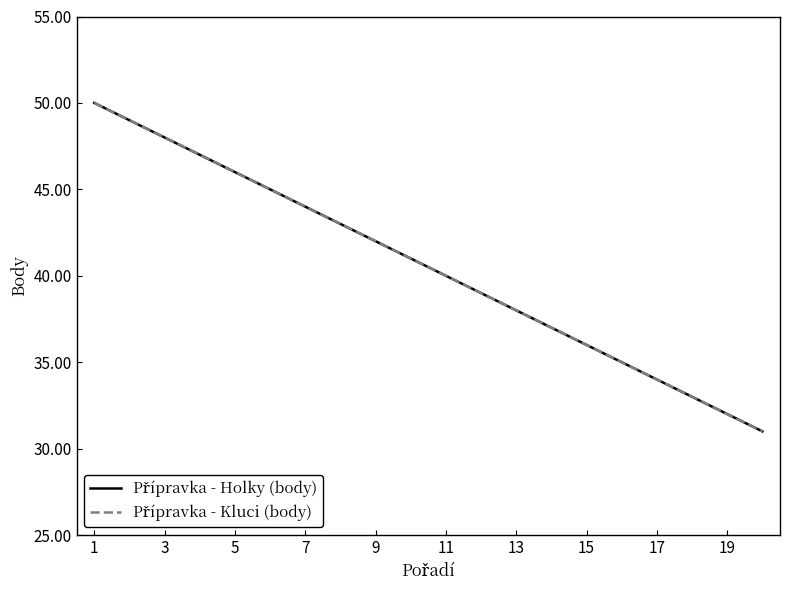

True or false: Přípravka - Holky (body) has more than 2 interior local peaks.

False